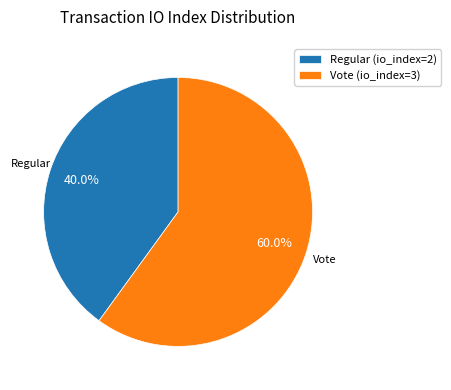

To the nearest percent, what percentage of the pie is Regular (io_index=2)?

40%